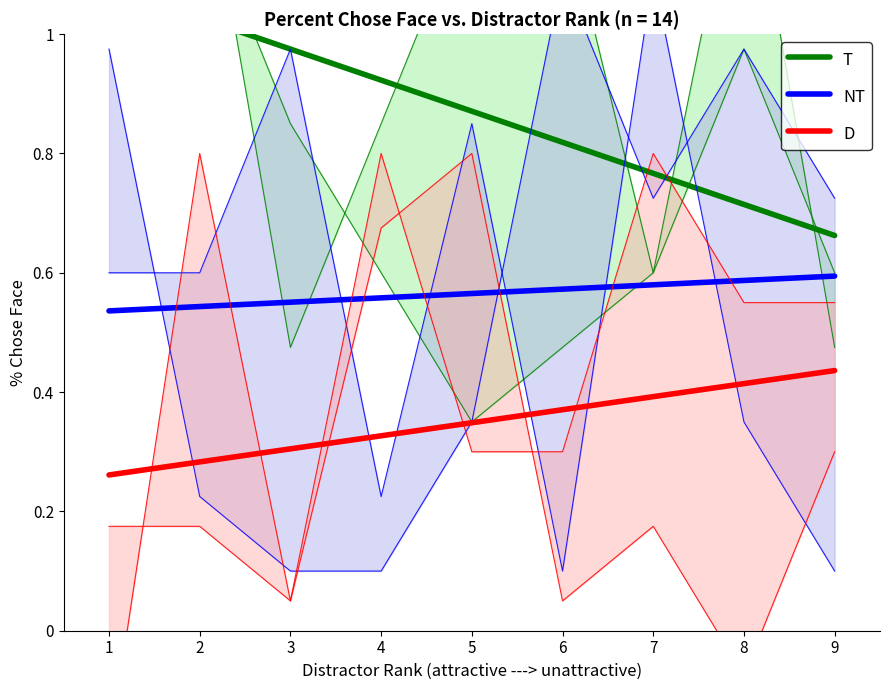

Does the chart display data point markers on the line(s)?

No